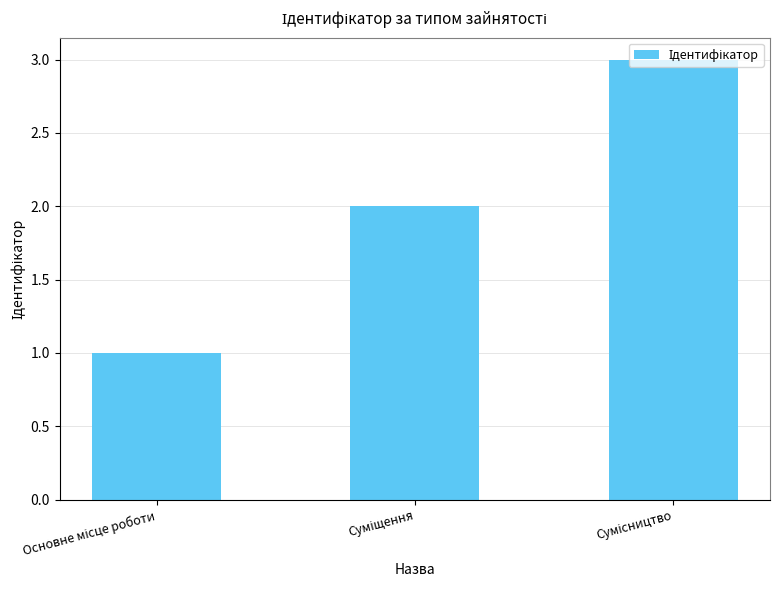

How many data points are less than 2?

1